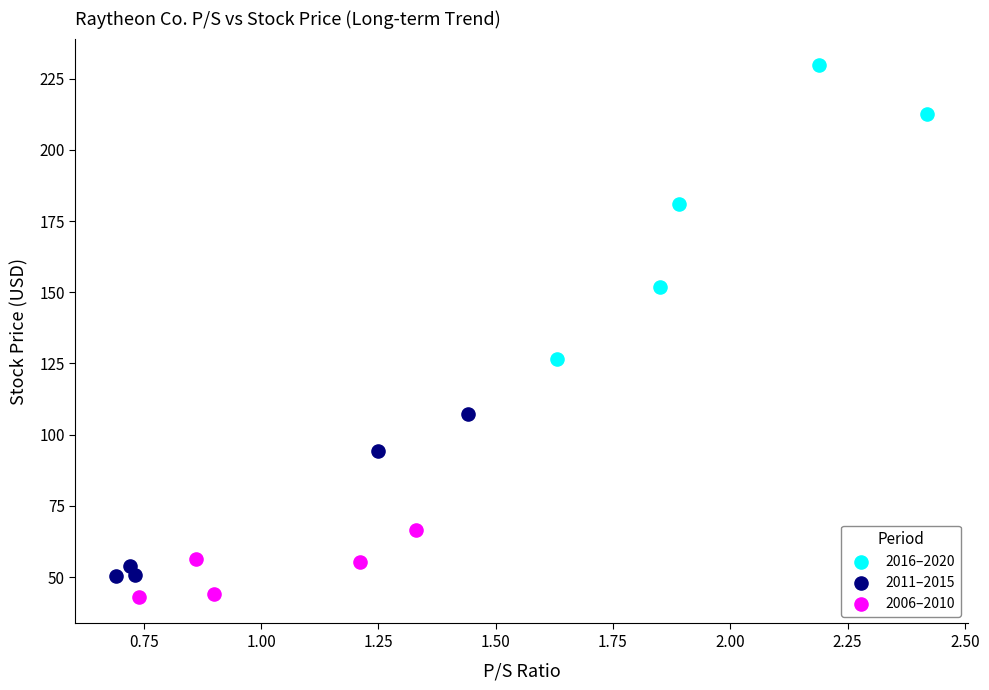

Which series has the largest Y range (max minus min)?

2016–2020